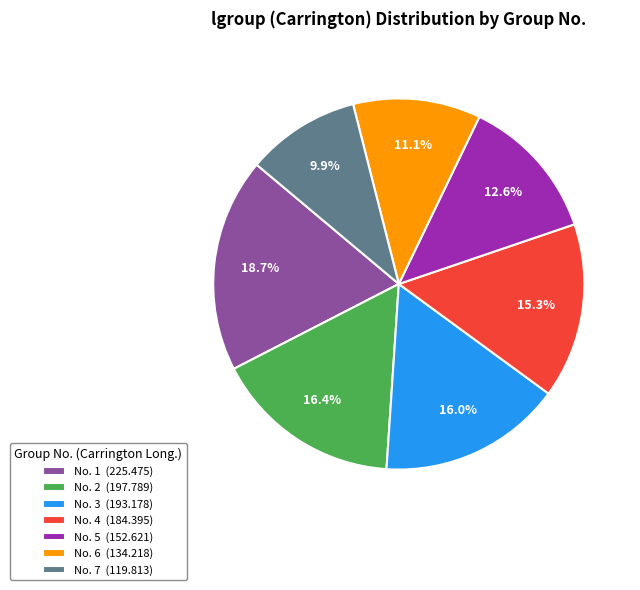

Approximately how many times larger is the value at No. 3 (193.178) compared to No. 1 (225.475)?

0.9